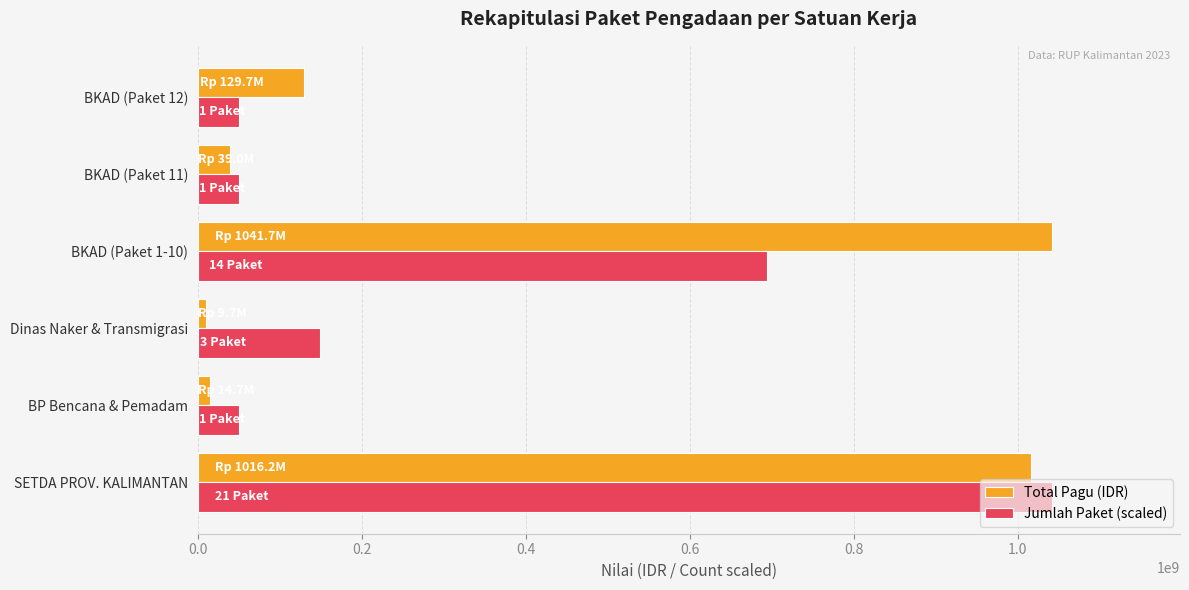

How many series are shown in this chart?

2